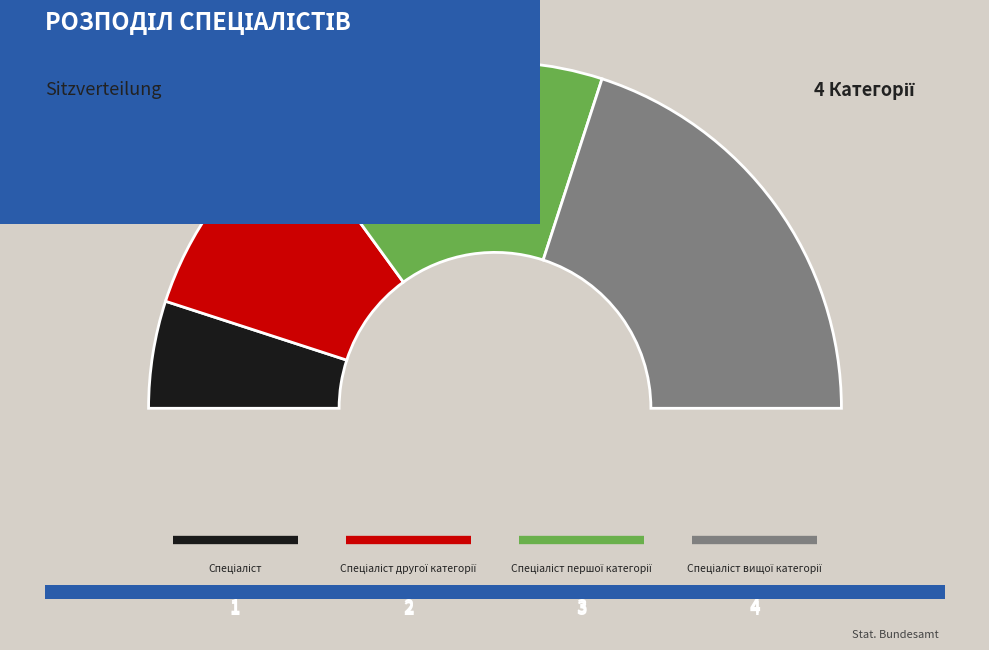

The Спеціаліст першої категорії slice represents 30% of the pie. True or false?

True